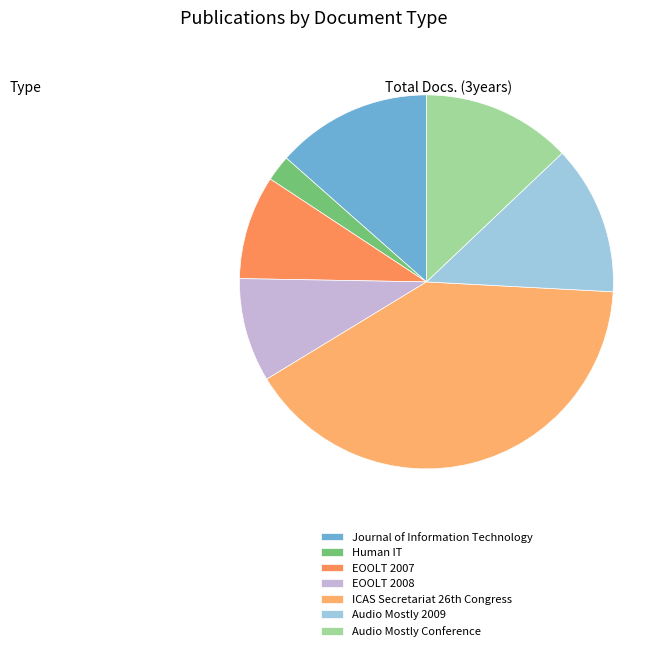

To the nearest percent, what is the difference between the largest and smallest slice percentages?

38%